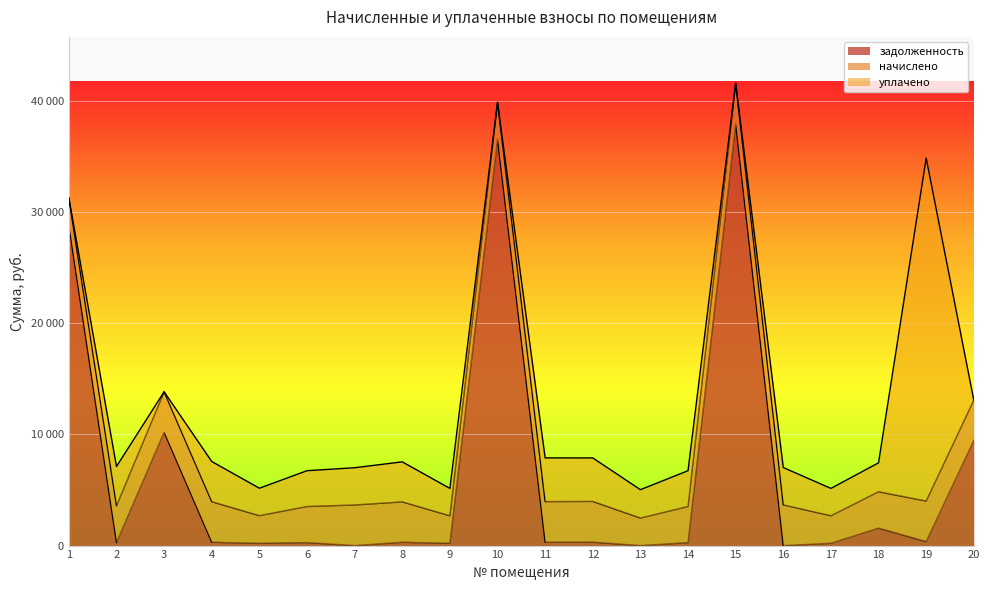

Which series has the largest range (max minus min)?

задолженность